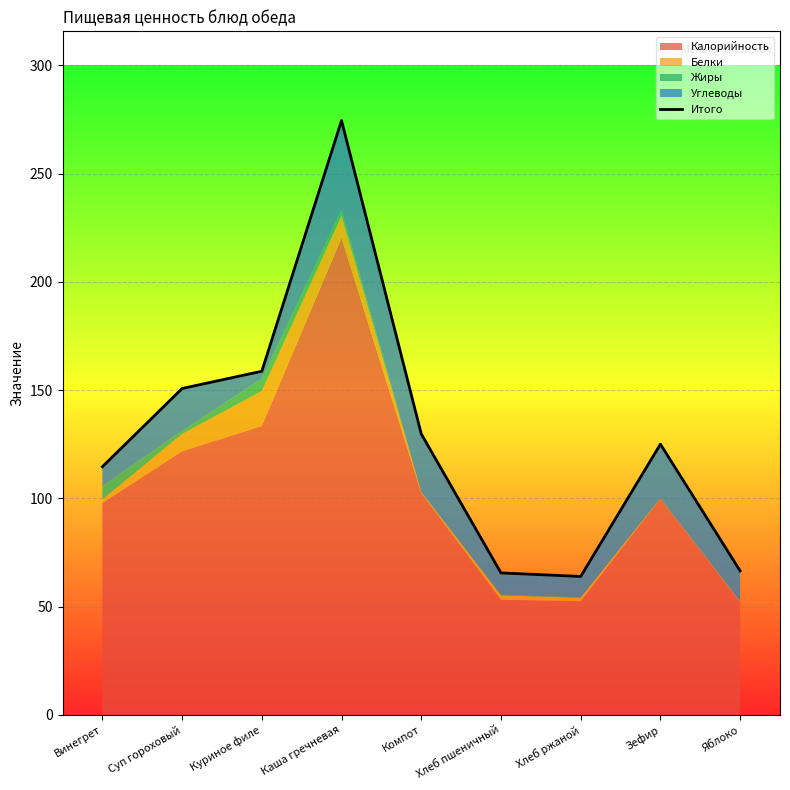

What is the difference between the maximum and minimum values?

210.6